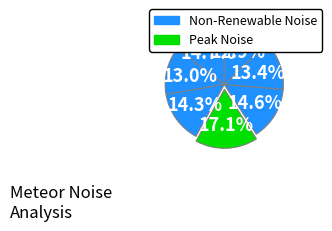

How many segments does this pie chart have?

7